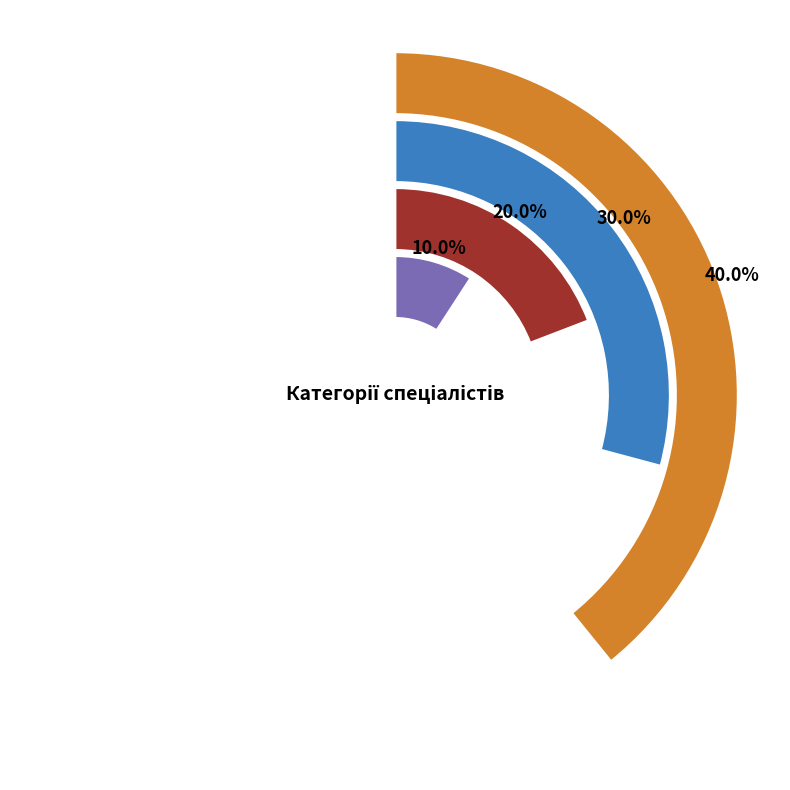

How many slices are in this pie chart?

4